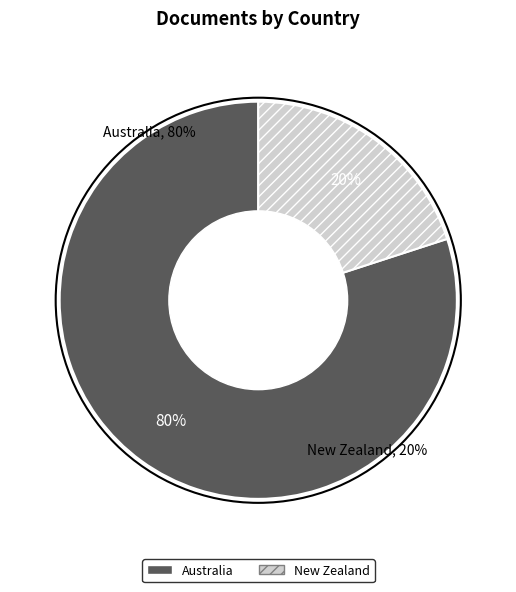

Which category has the biggest portion of the pie?

Australia